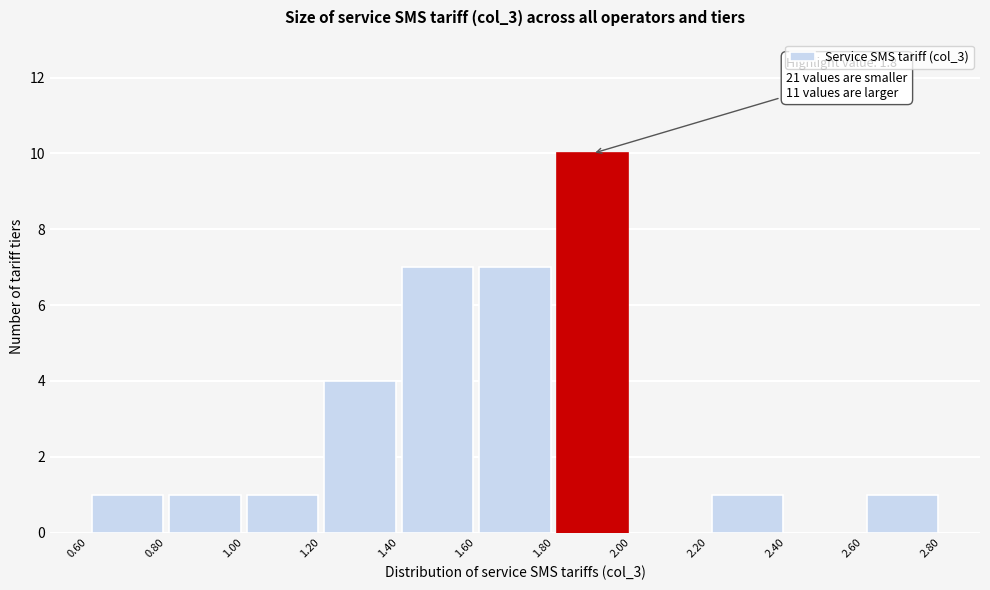

Over which range of the x-axis is the bar tallest?

1.80 to 2.00